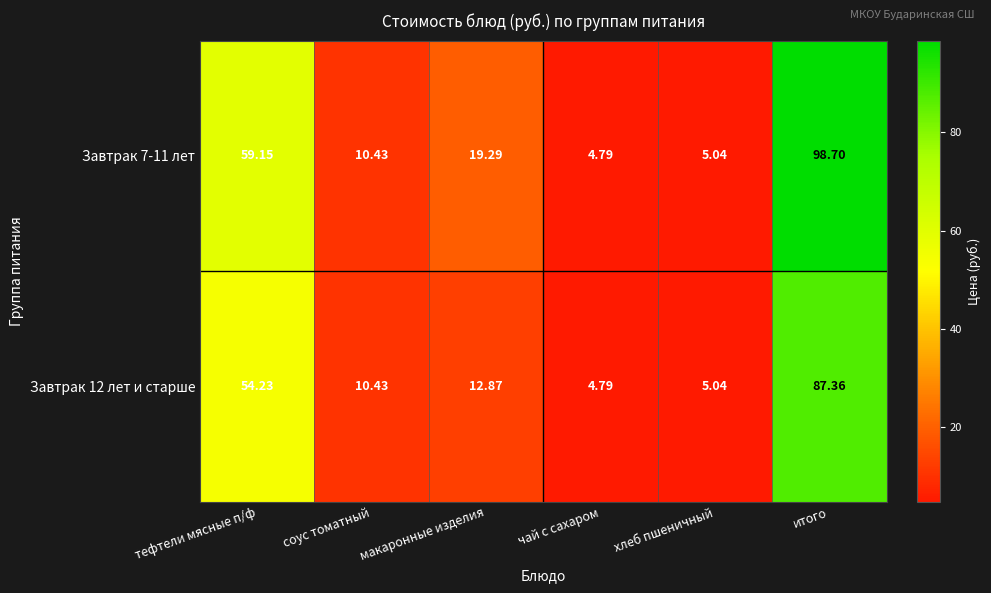

At which category is the sum across all series the highest?

итого